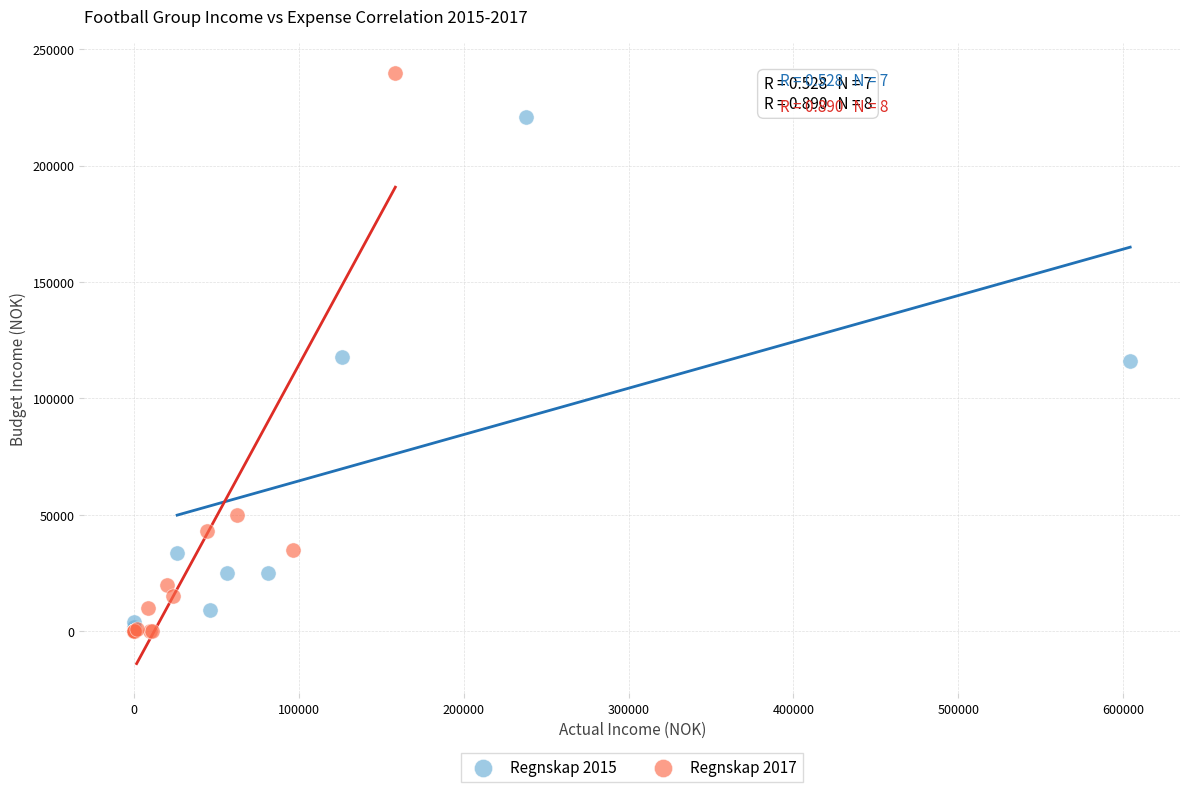

Which series has the widest spread of Y values?

Regnskap 2017